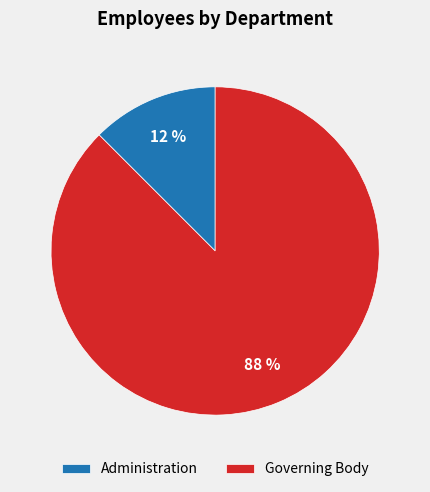

To the nearest percent, what is the average slice percentage?

50%